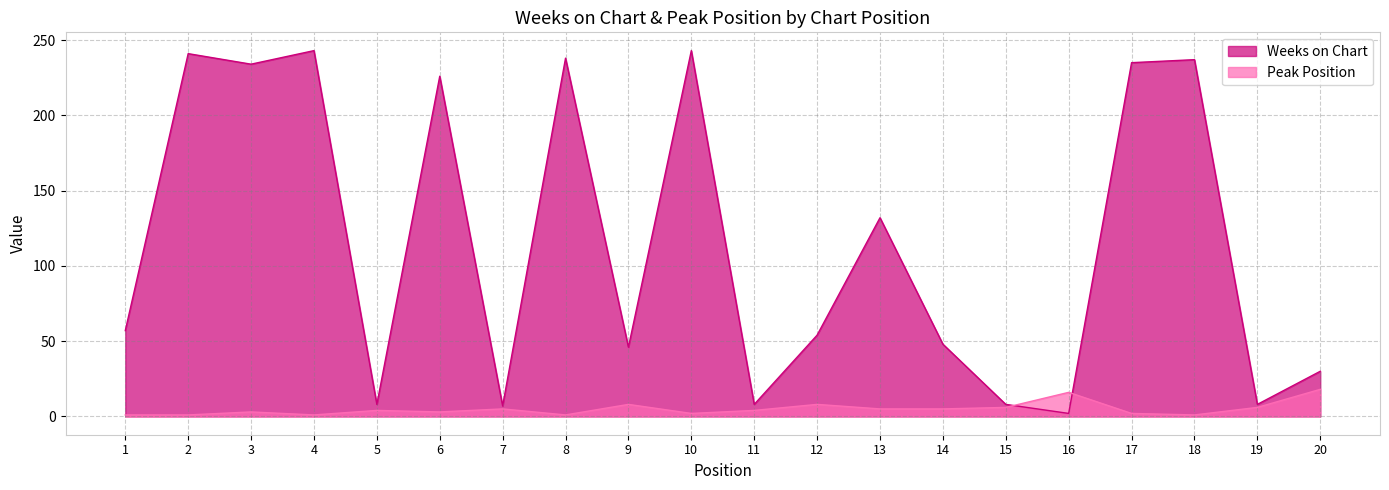

Reading left to right, what are all the values shown in this chart?

Weeks on Chart: 57	241	234	243	8	226	7	238	46	243	8	54	132	48	8	2	235	237	8	30
Peak Position: 1	1	3	1	4	3	5	1	8	2	4	8	5	5	6	16	2	1	6	18